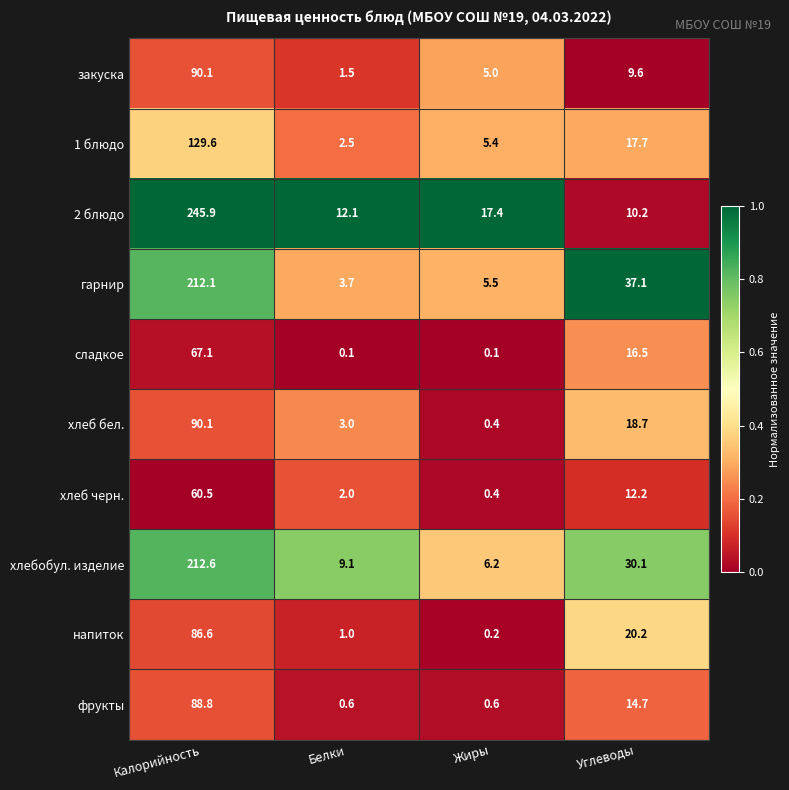

Which series has the largest total across all categories?

2 блюдо